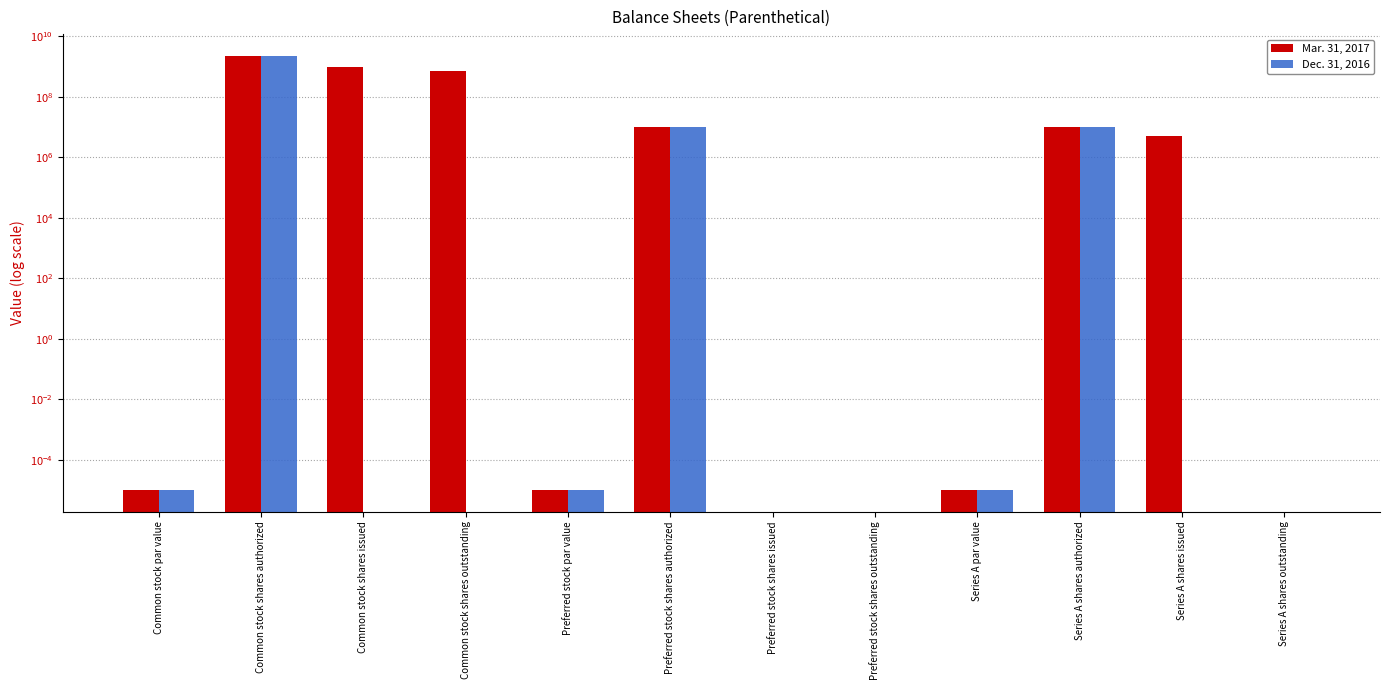

Does the chart contain stacked bars?

No